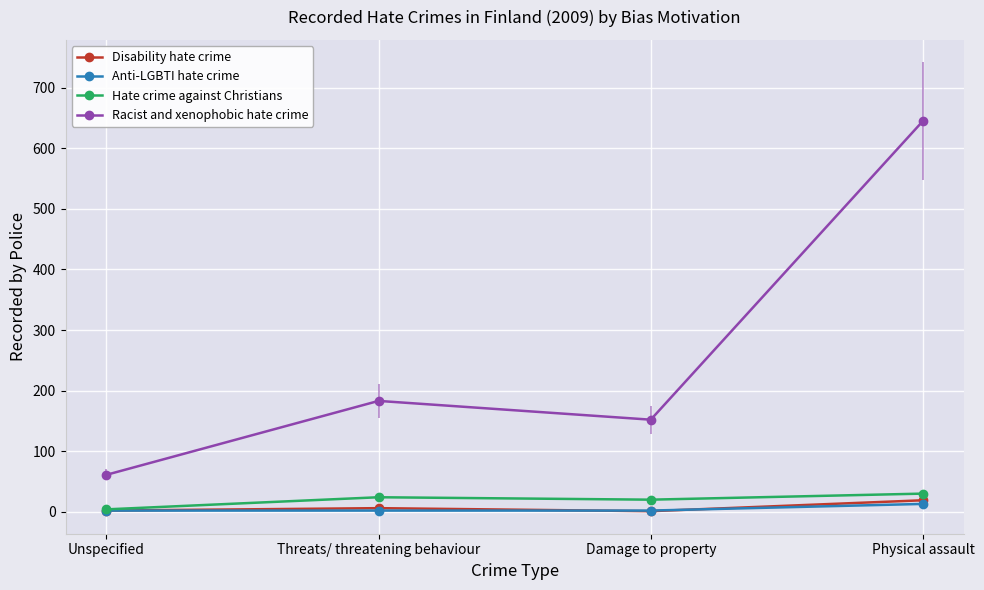

True or false: Disability hate crime and Racist and xenophobic hate crime intersect in this chart.

False